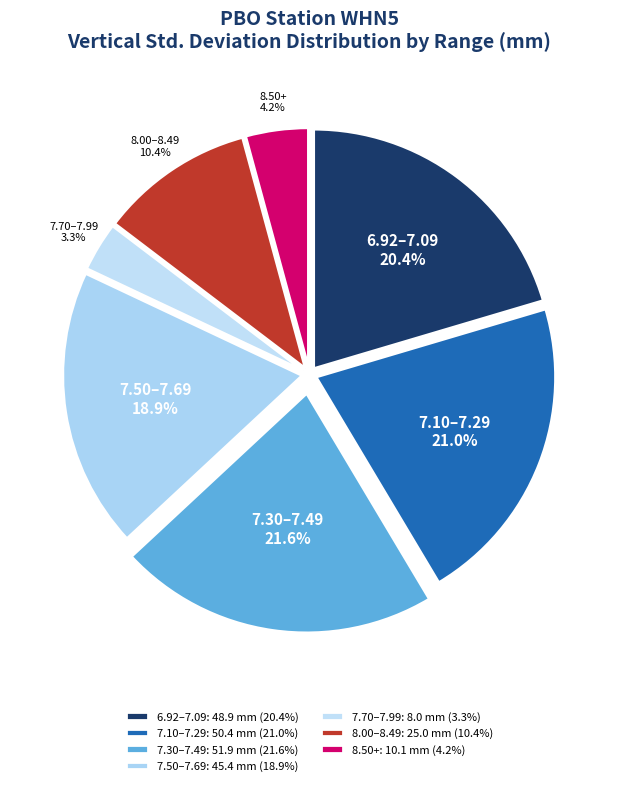

How many segments does this pie chart have?

7